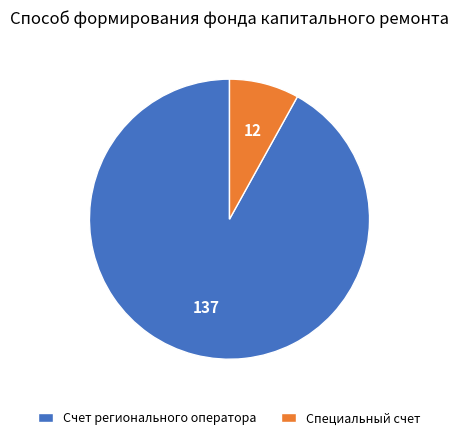

What is the largest slice in the pie chart?

Счет регионального оператора